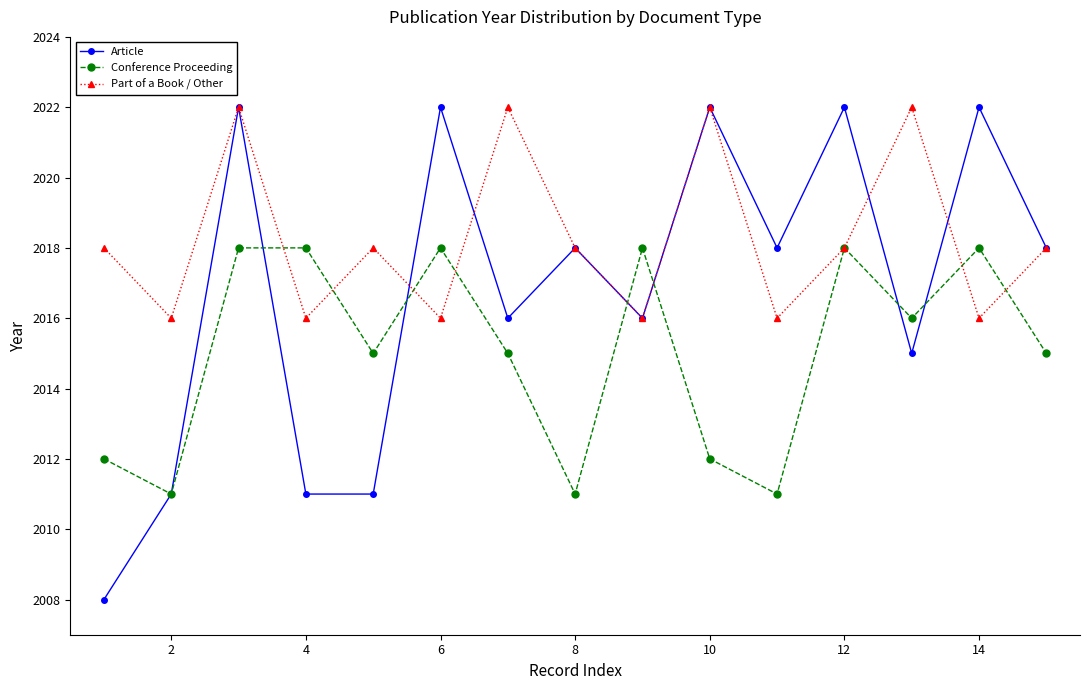

What is the difference between the maximum and minimum values in the Article series?

14